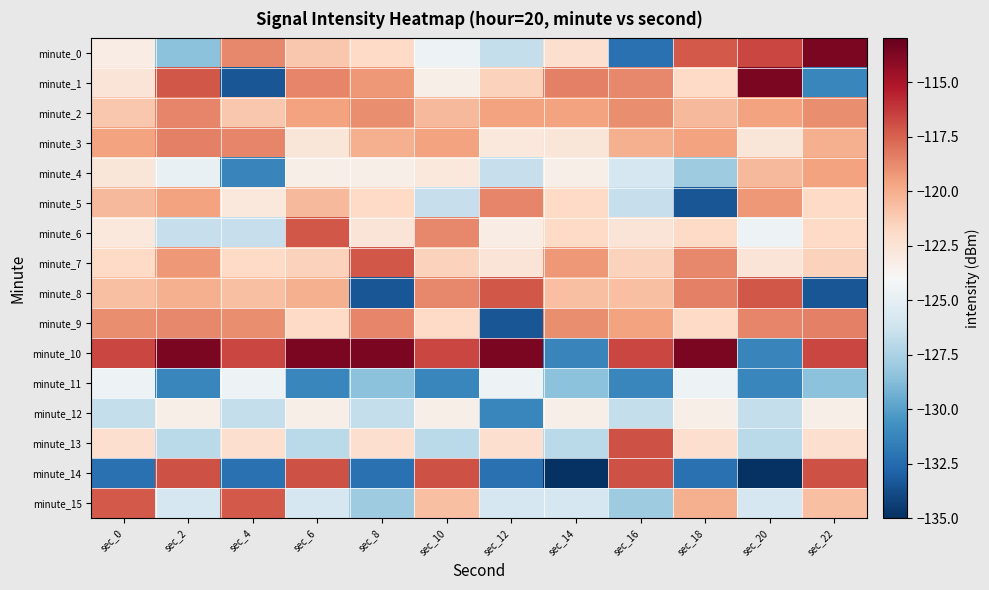

At which category does the chart reach its peak across all series?

sec_22